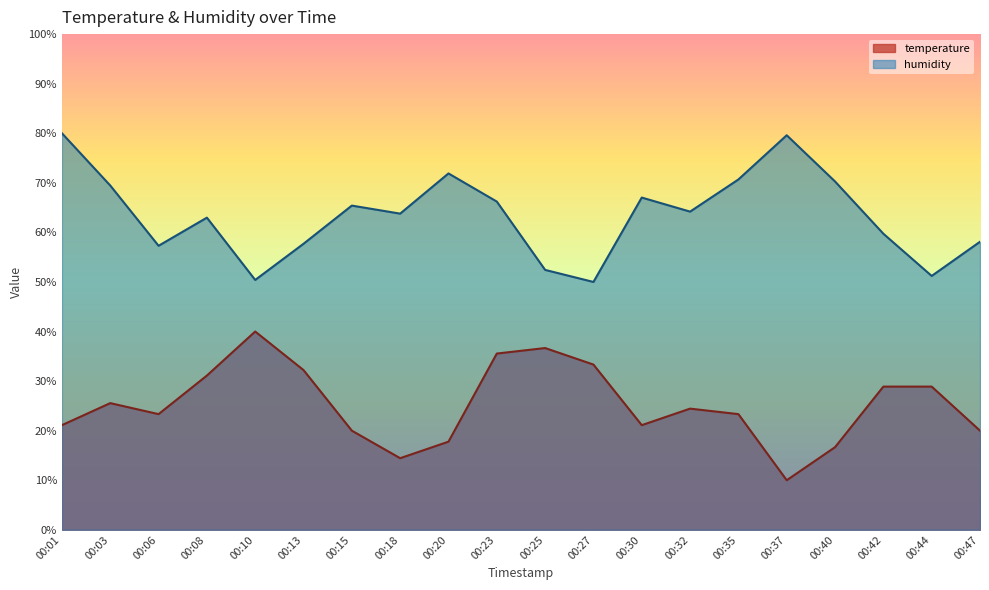

What is the spread (max minus min) of values at 00:37?

69.6